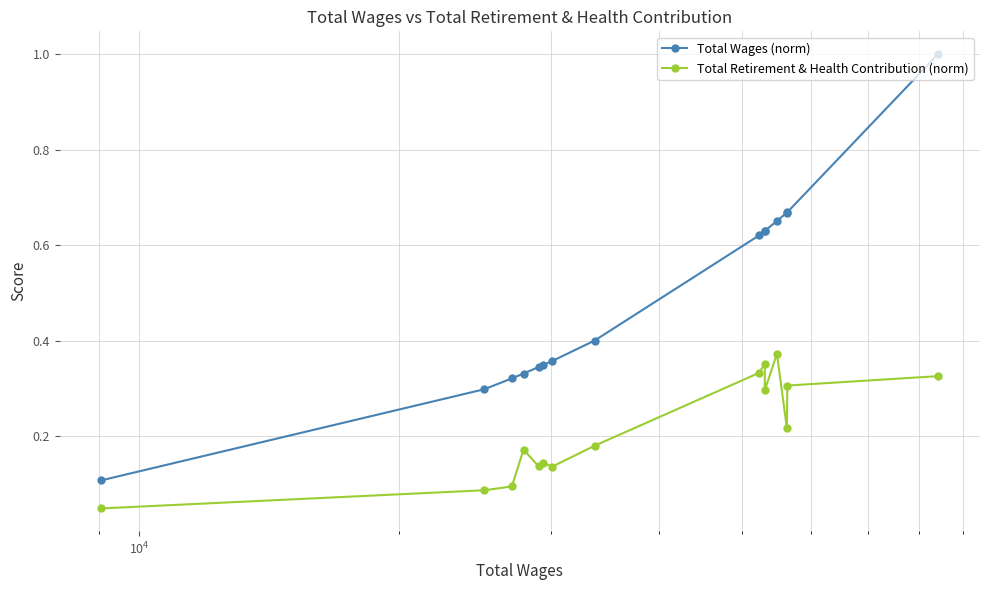

True or false: Total Wages (norm) and Total Retirement & Health Contribution (norm) intersect in this chart.

False